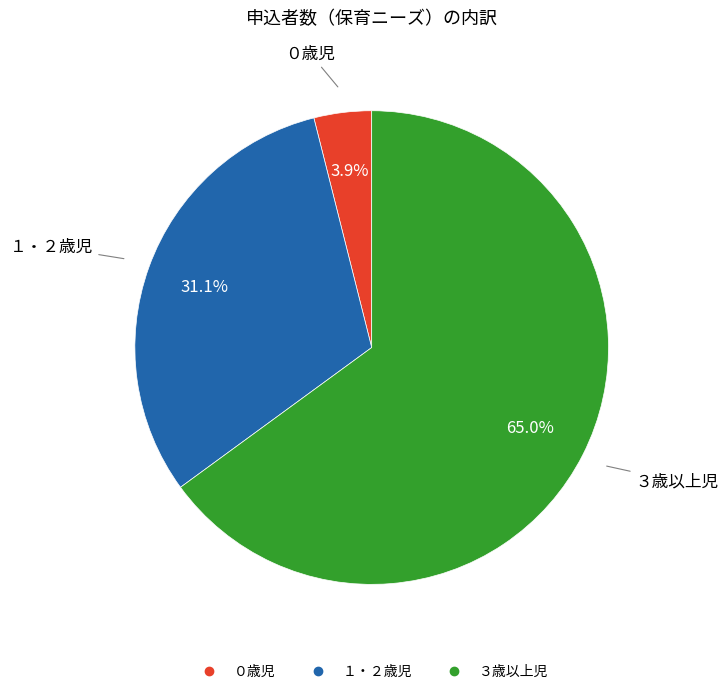

Which category has the biggest portion of the pie?

３歳以上児